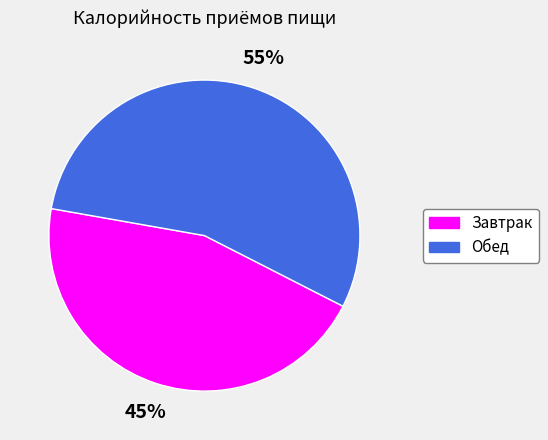

What is the largest slice in the pie chart?

Обед